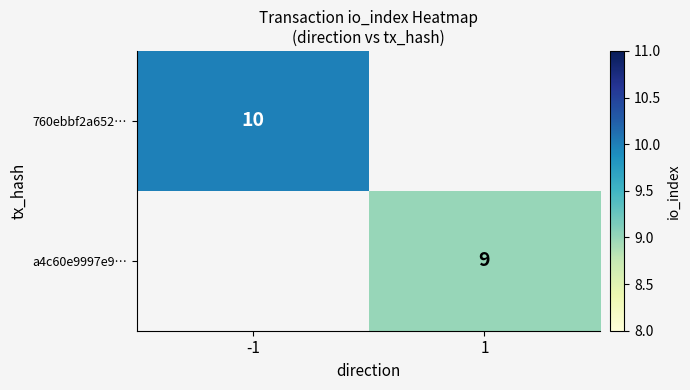

The a4c60e9997e9… series shows 5 at 1. True or false?

False